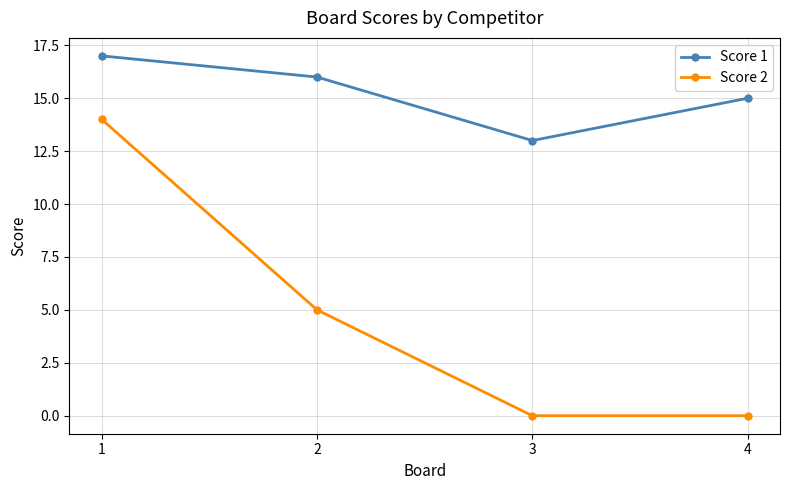

What is the total value across all series at 2?

21